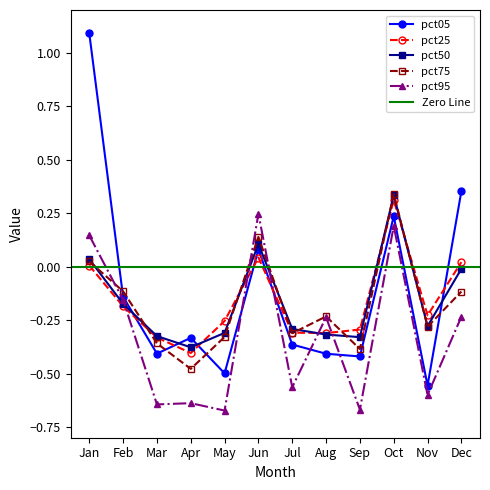

What is the sum of all pct75 values?

-2.1